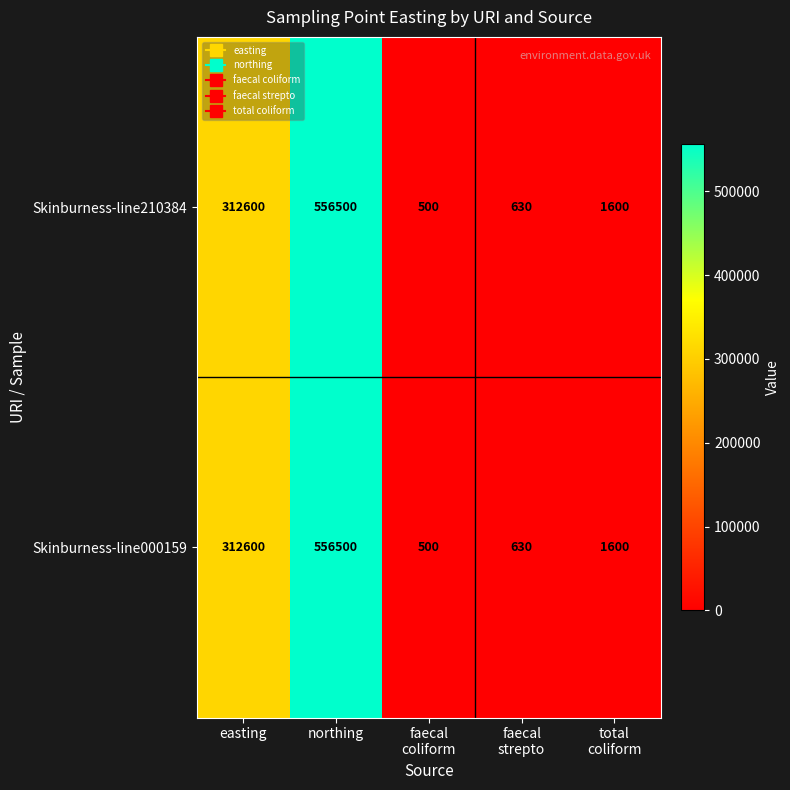

At which category is the sum across all series the highest?

northing